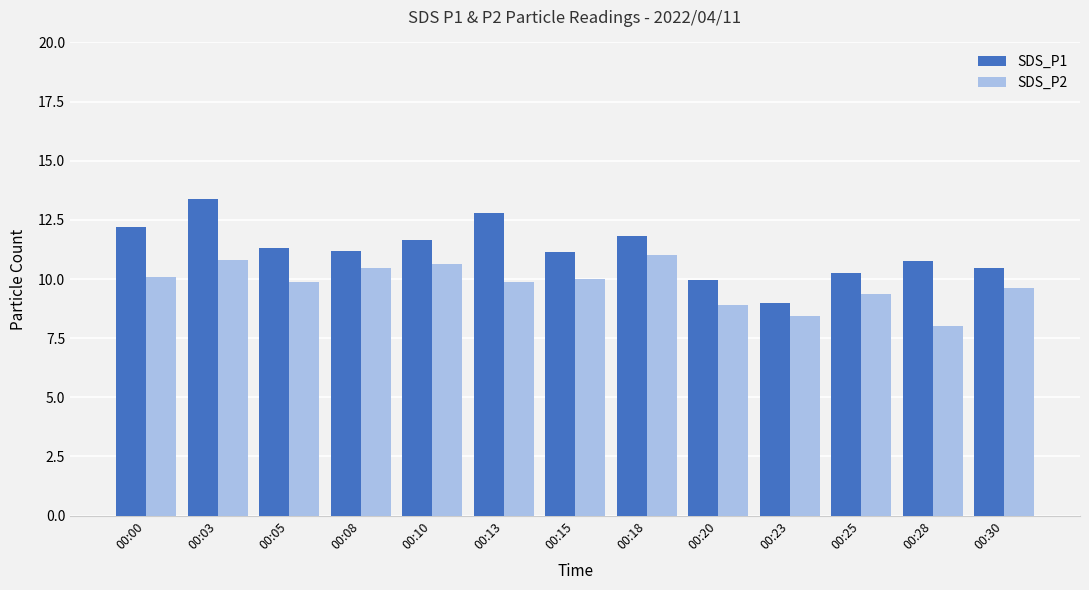

Between 00:18 and 00:28, which series saw the biggest shift?

SDS_P2